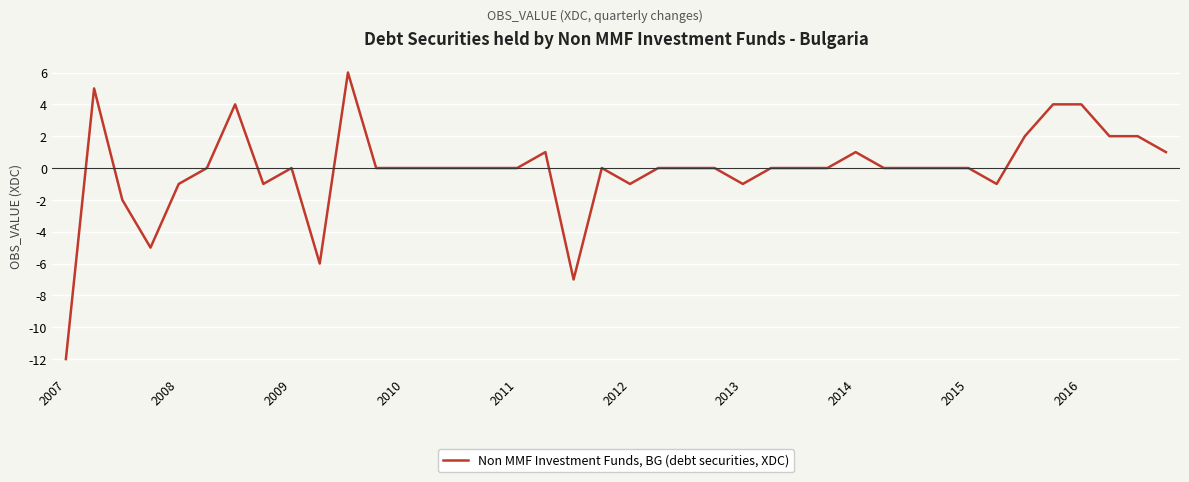

What is the greatest value displayed?

6